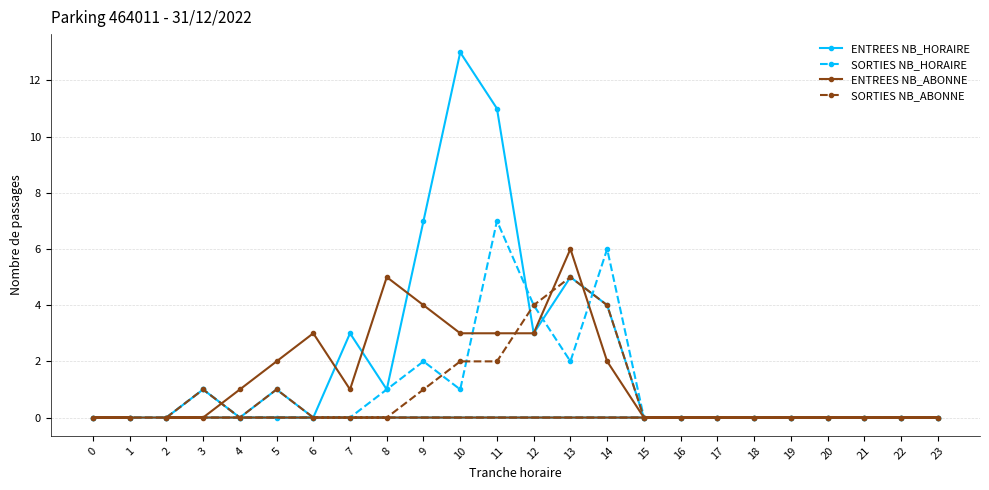

After their last crossing, which series has the higher values: SORTIES NB_ABONNE or ENTREES NB_HORAIRE?

SORTIES NB_ABONNE